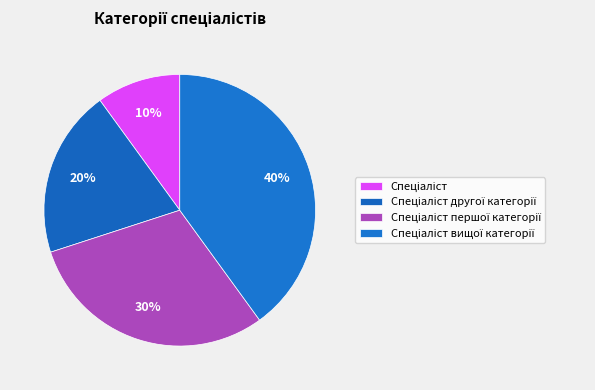

Which category has the smallest portion of the pie?

Спеціаліст